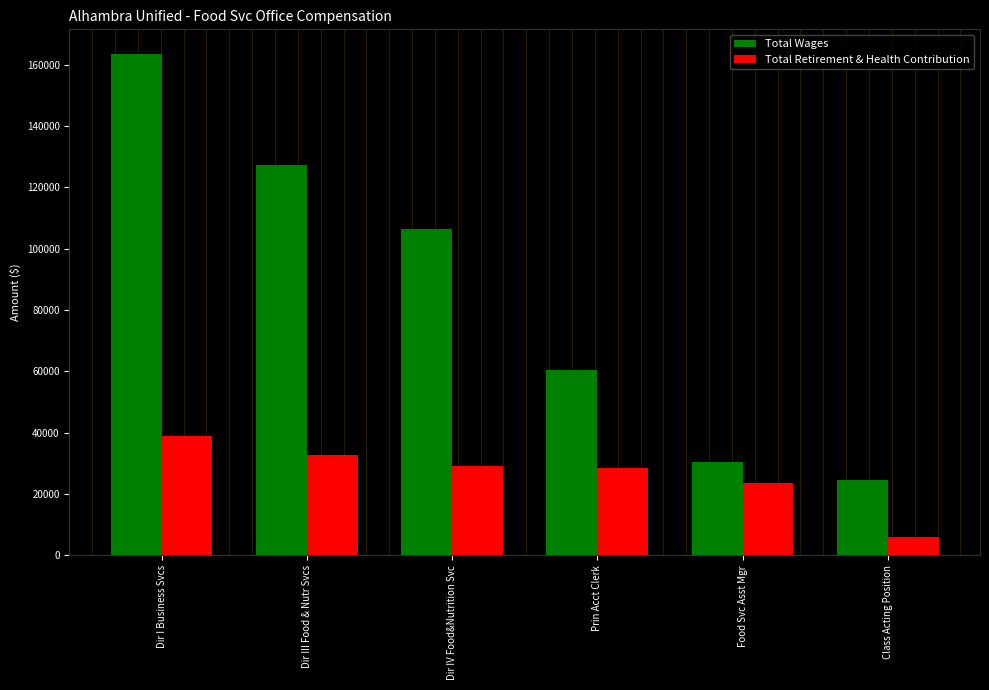

Which label corresponds to the smallest value in the chart?

Class Acting Position